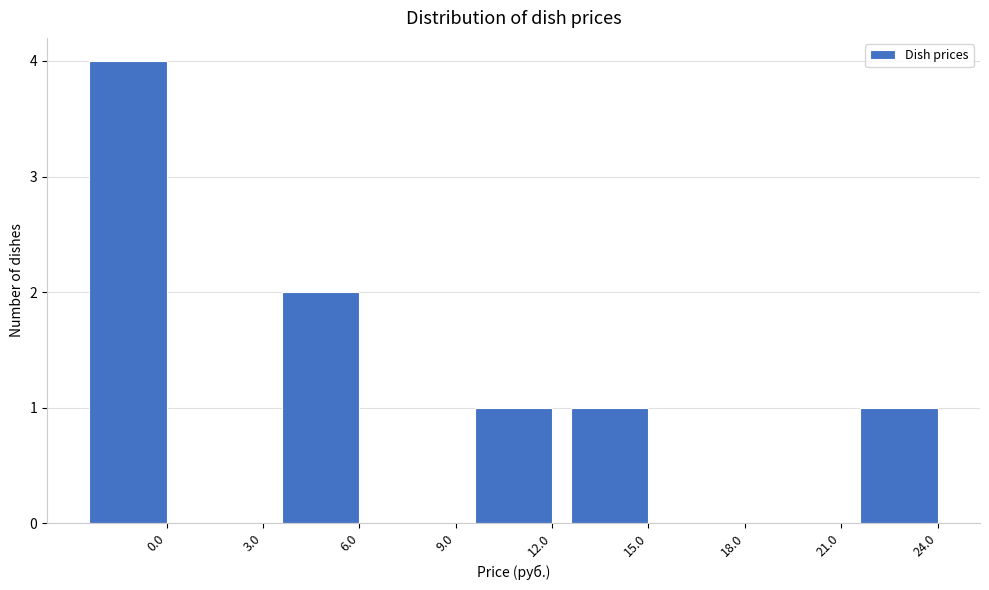

Reading left to right, list all the values displayed in this chart.

0.0=4	3.0=0	6.0=2	9.0=0	12.0=1	15.0=1	18.0=0	21.0=0	24.0=1